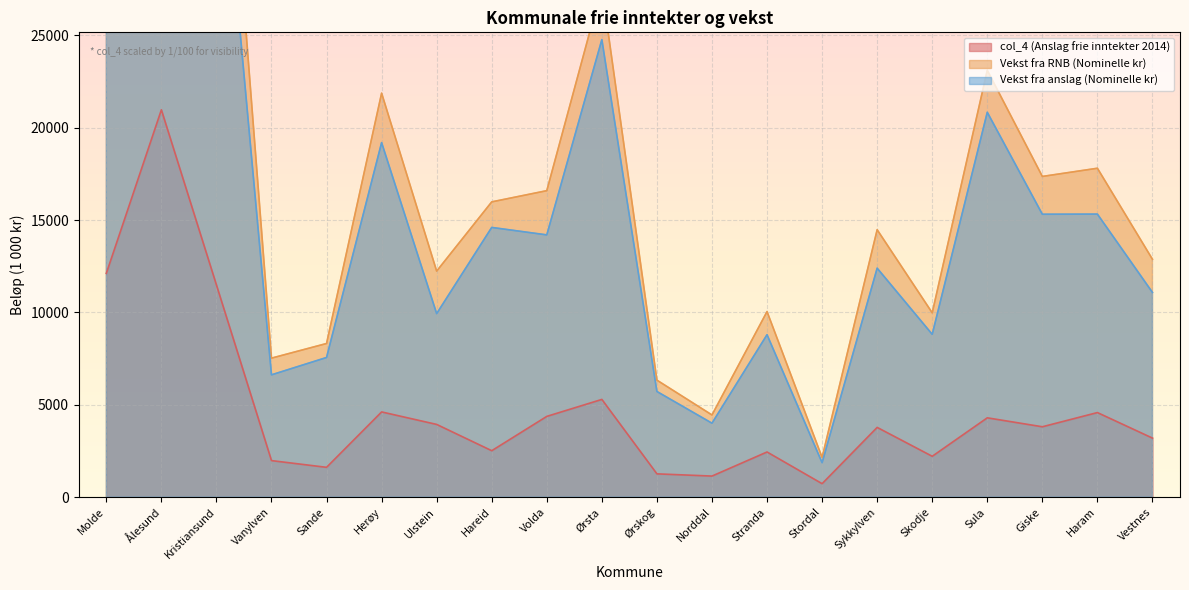

At how many categories does at least one series exceed 72398?

1